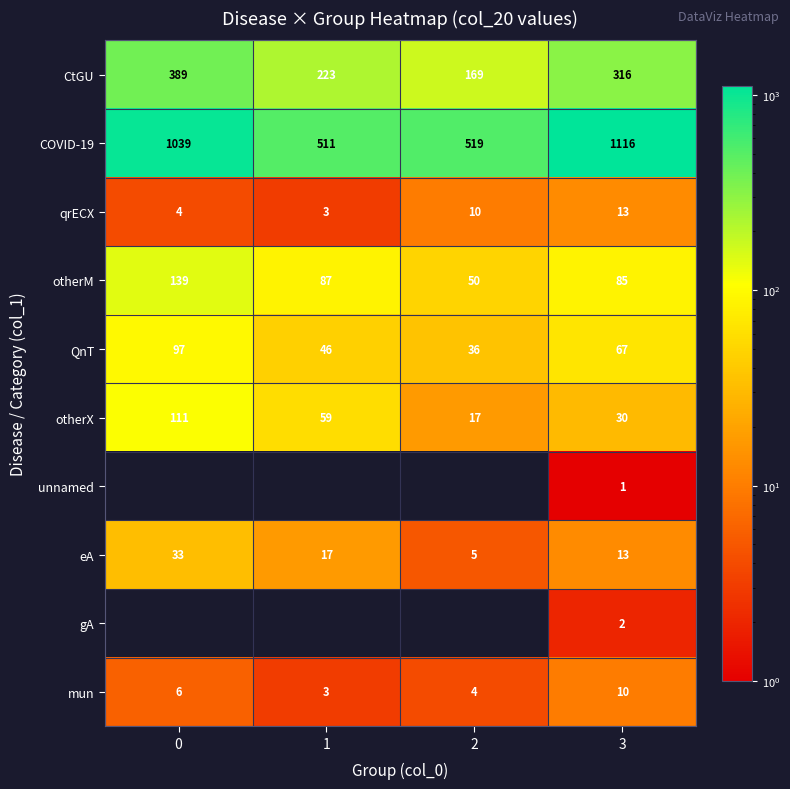

What is the lowest value of the eA series?

5